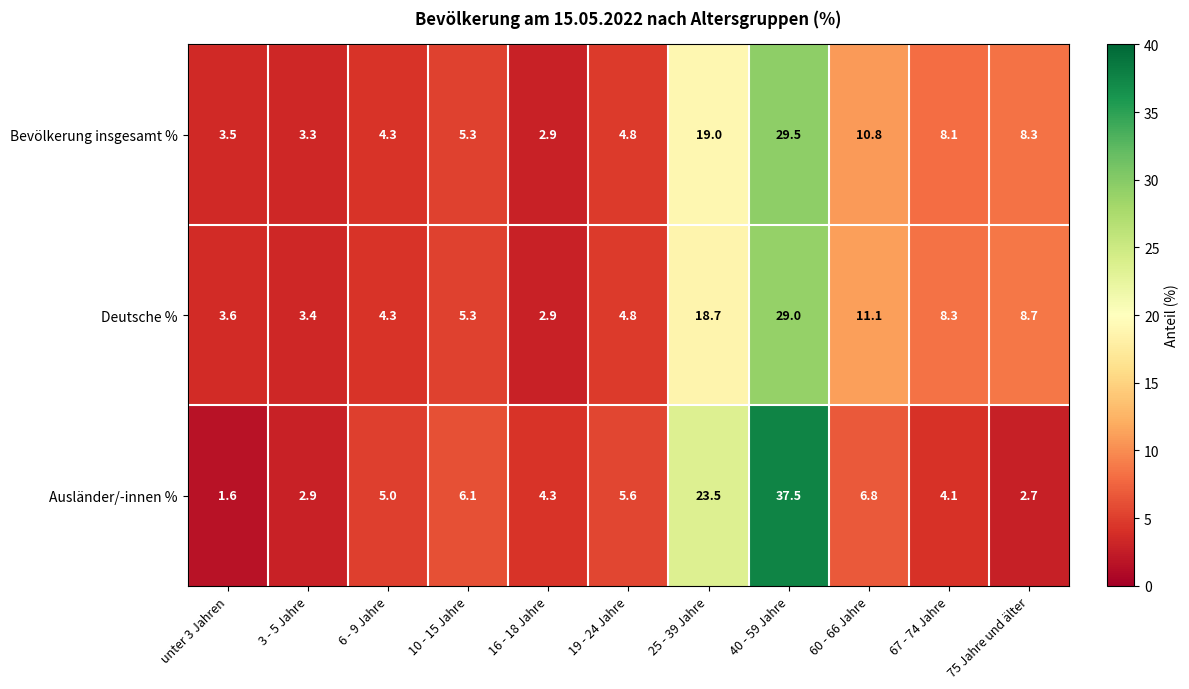

How many series are shown in this chart?

3